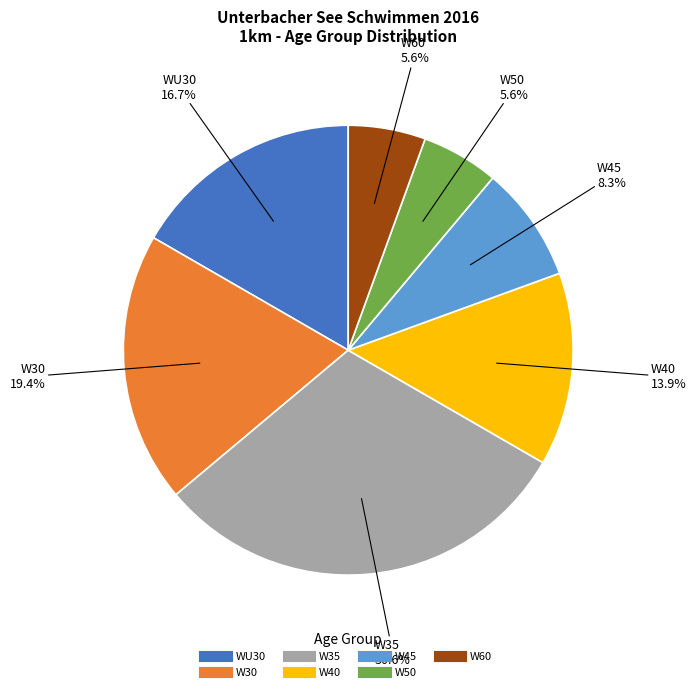

Between W60 and WU30, which is larger?

WU30